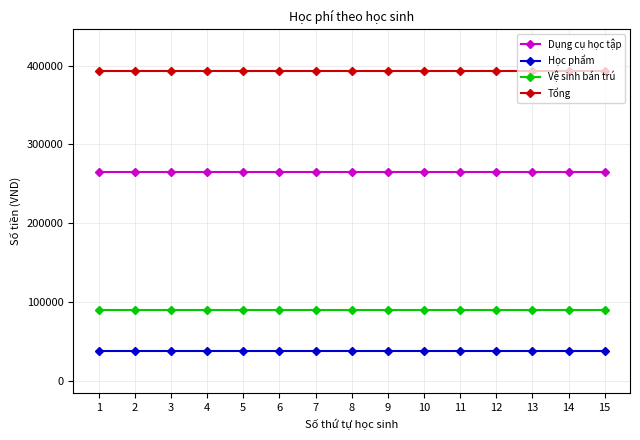

Is it true that Dụng cụ học tập equals 78579 at 12?

False